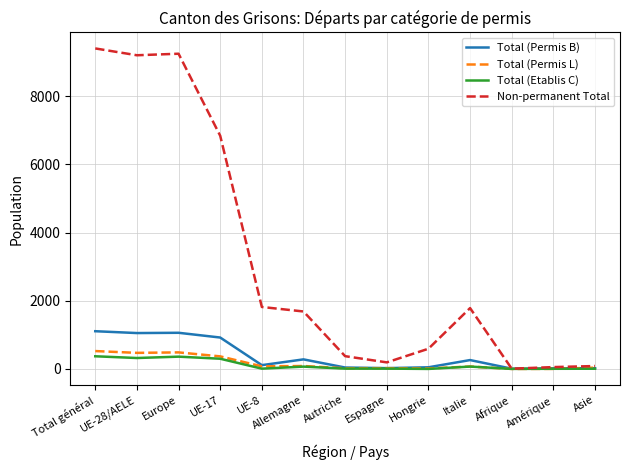

Is the value of Non-permanent Total at Autriche greater than the value of Total (Permis L) at UE-8?

Yes